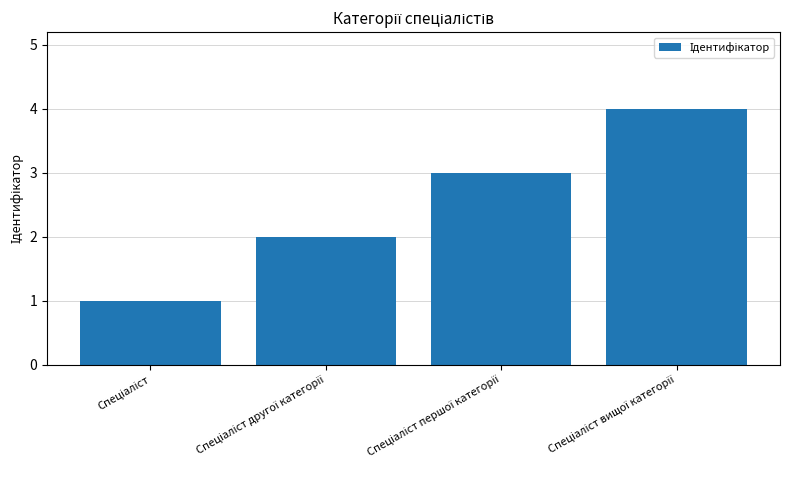

What is the sum of all values?

10